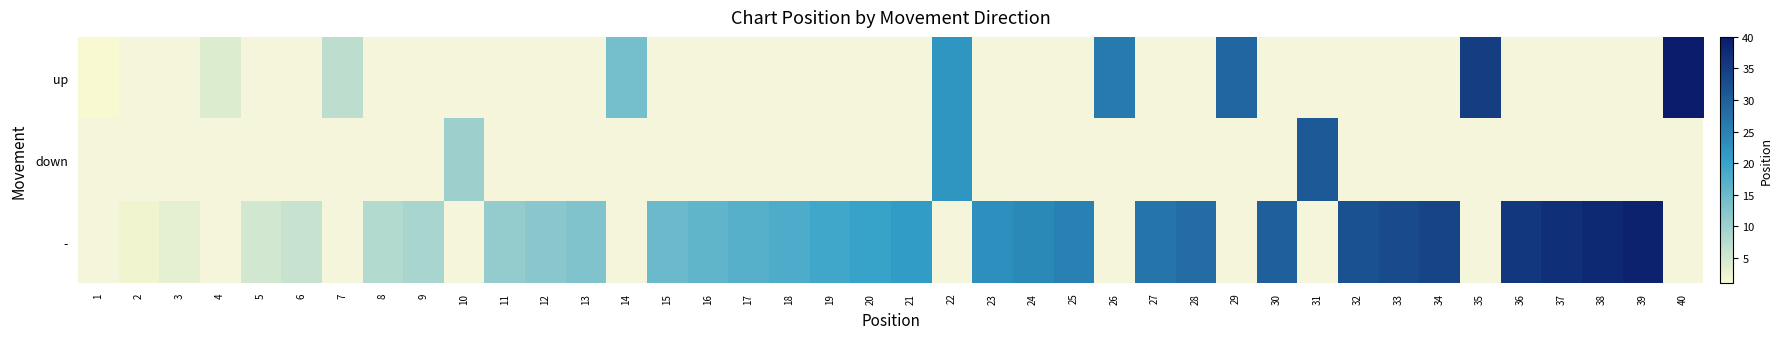

What is the minimum value shown in the chart?

1.0